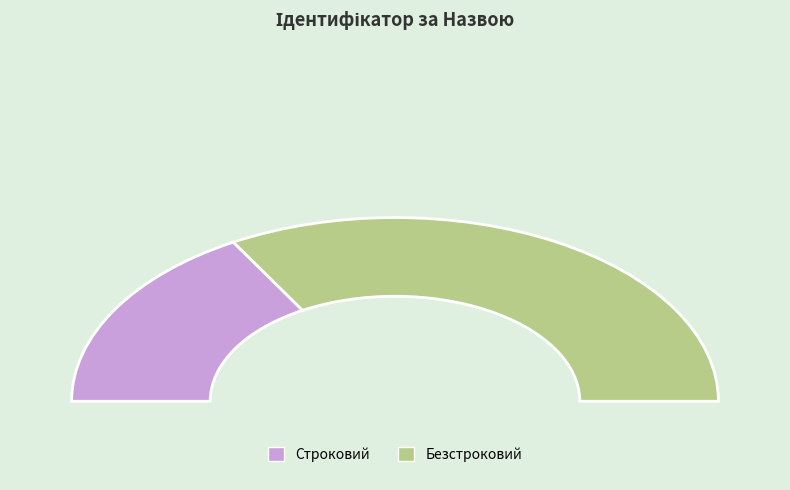

Is it true that Строковий is 44% of the pie?

False